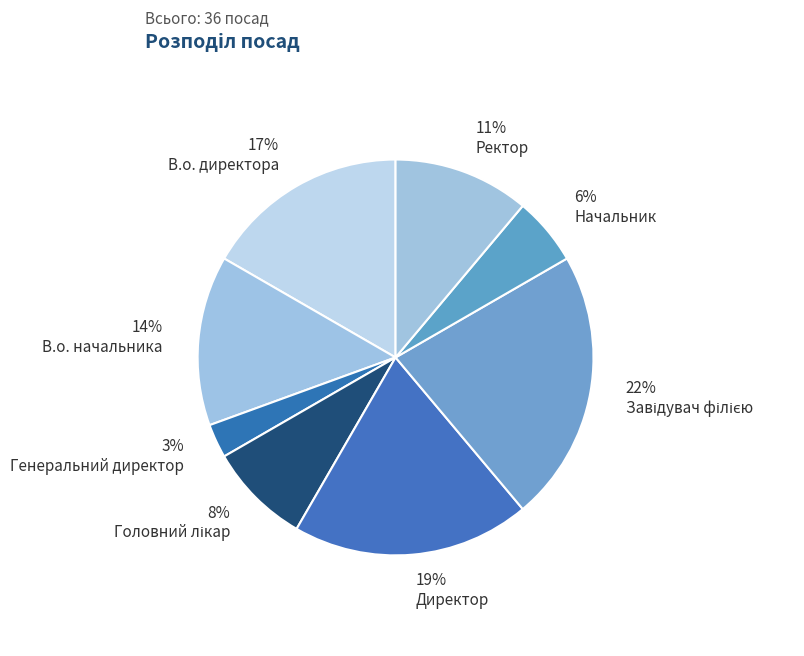

Combined, what portion of the pie is Ректор and Директор?

30.6%